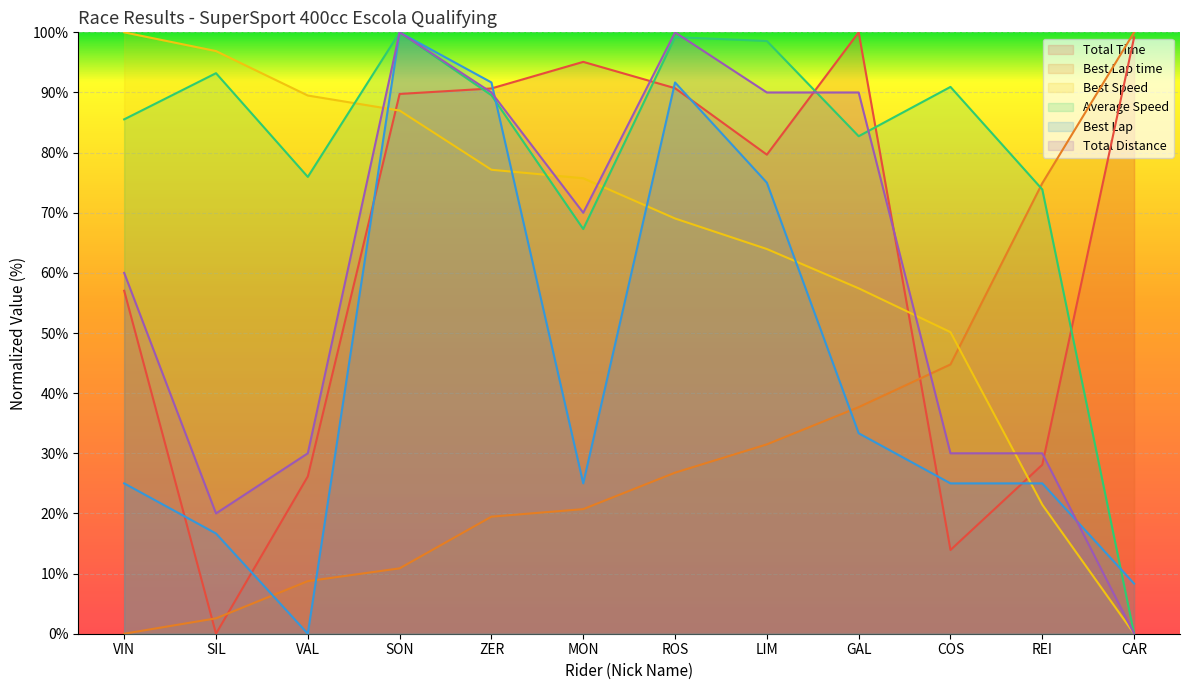

True or false: Average Speed has a value of 98.6 at LIM.

True